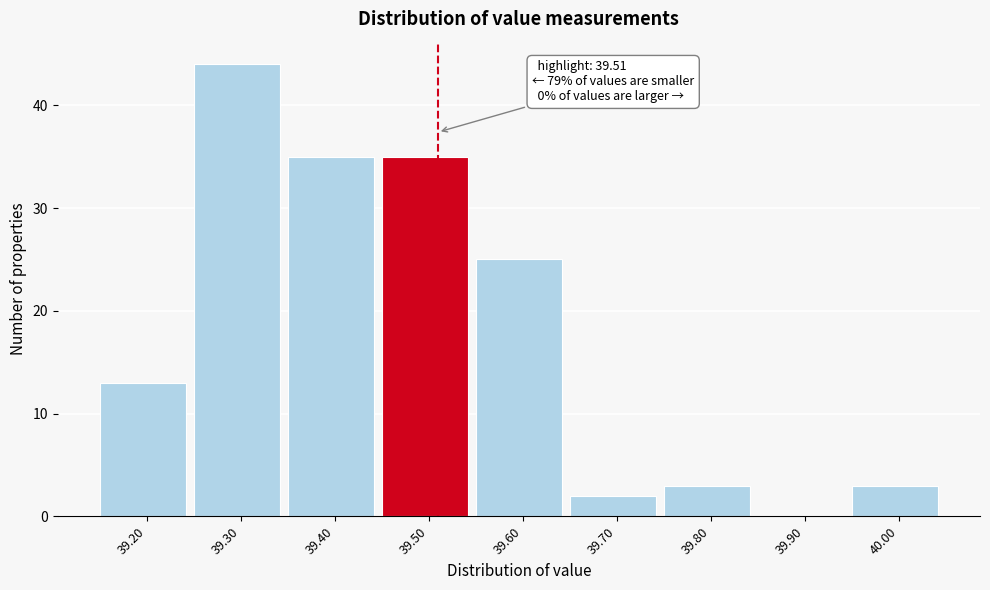

Reading left to right, what are all the values shown in this chart?

39.20=13	39.30=44	39.40=35	39.50=35	39.60=25	39.70=2	39.80=3	39.90=0	40.00=3